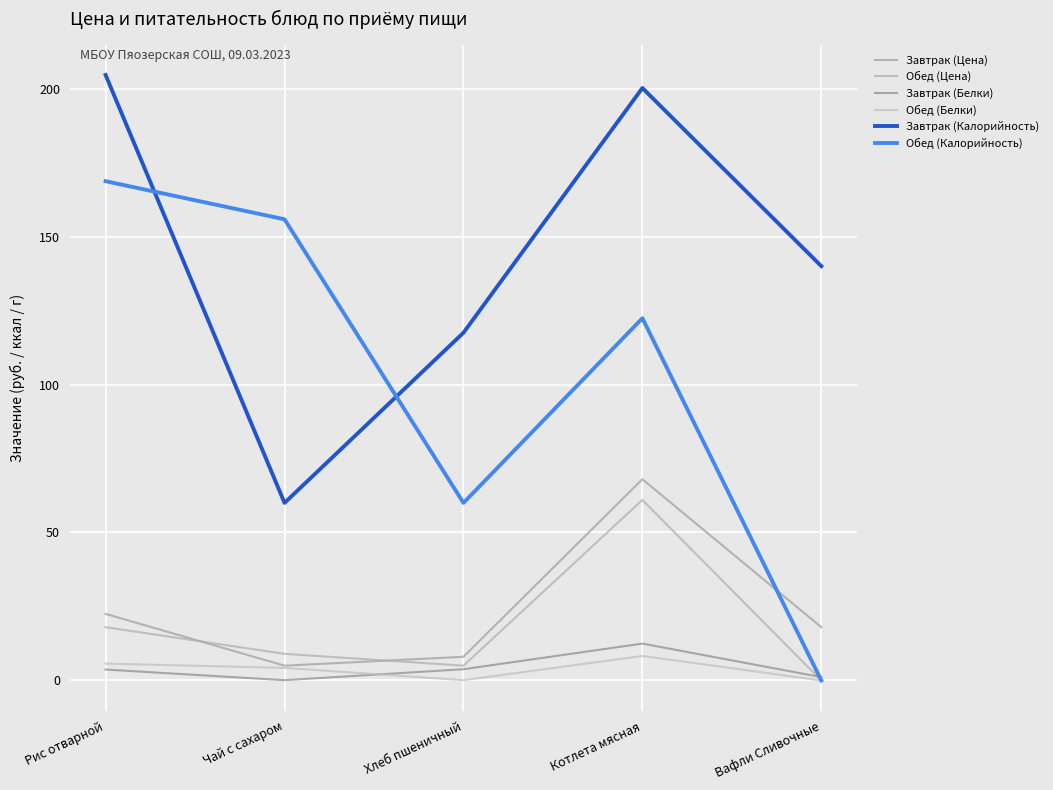

The Обед (Белки) series shows 0.1 at Хлеб пшеничный. True or false?

True